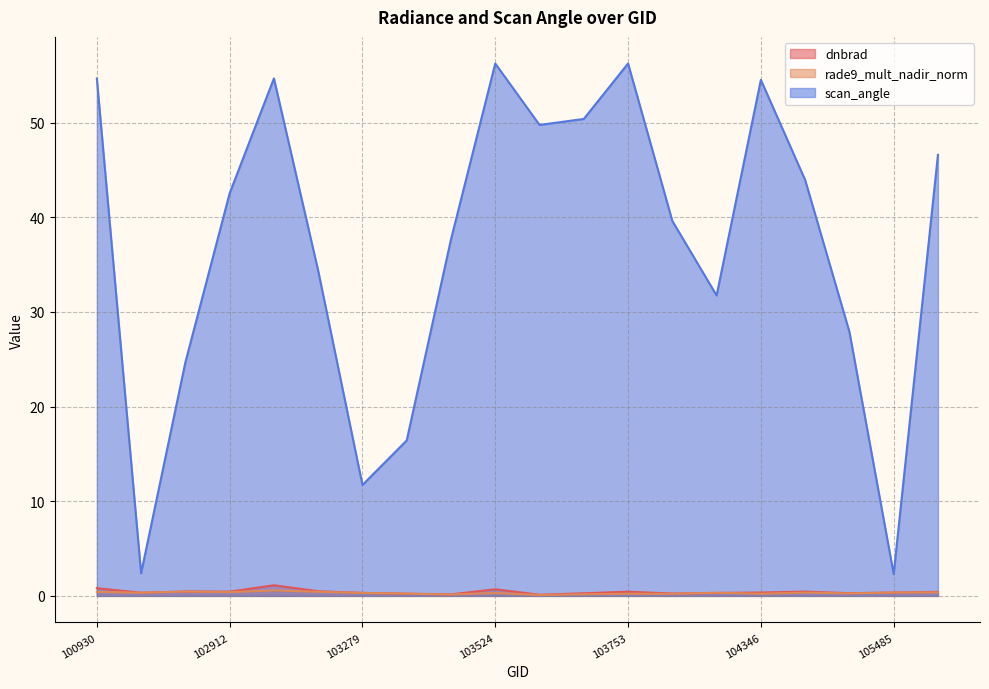

What is the value of the dnbrad point at the 12th from the left?

0.3